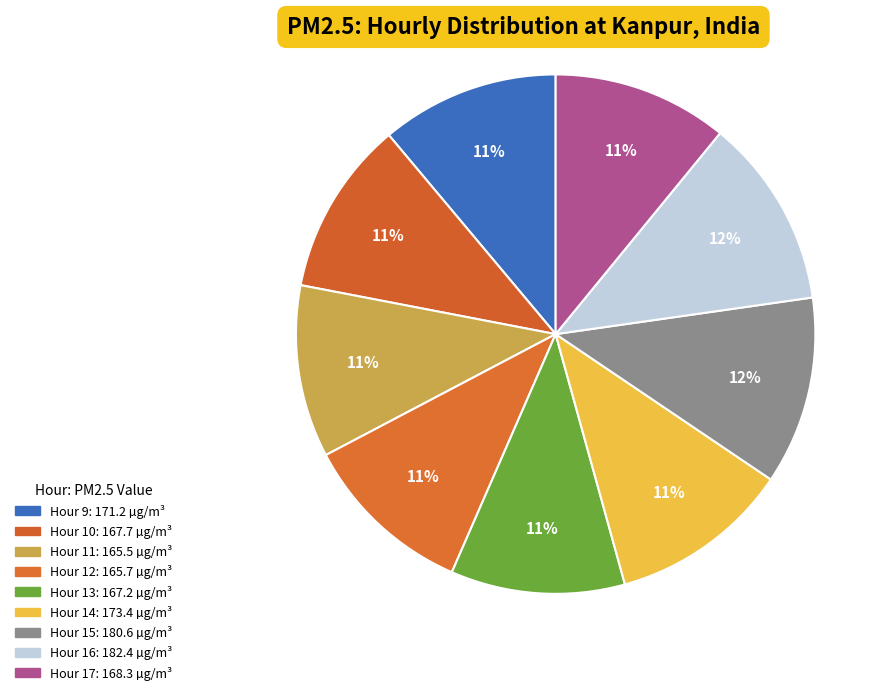

What is the largest slice in the pie chart?

Hour 16